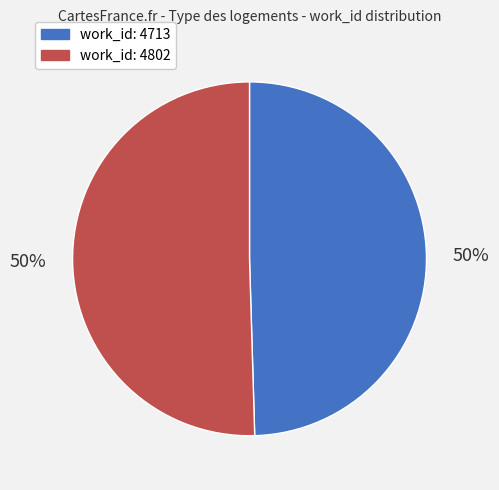

To the nearest percent, what is the combined percentage of work_id: 4802 and work_id: 4713?

100%